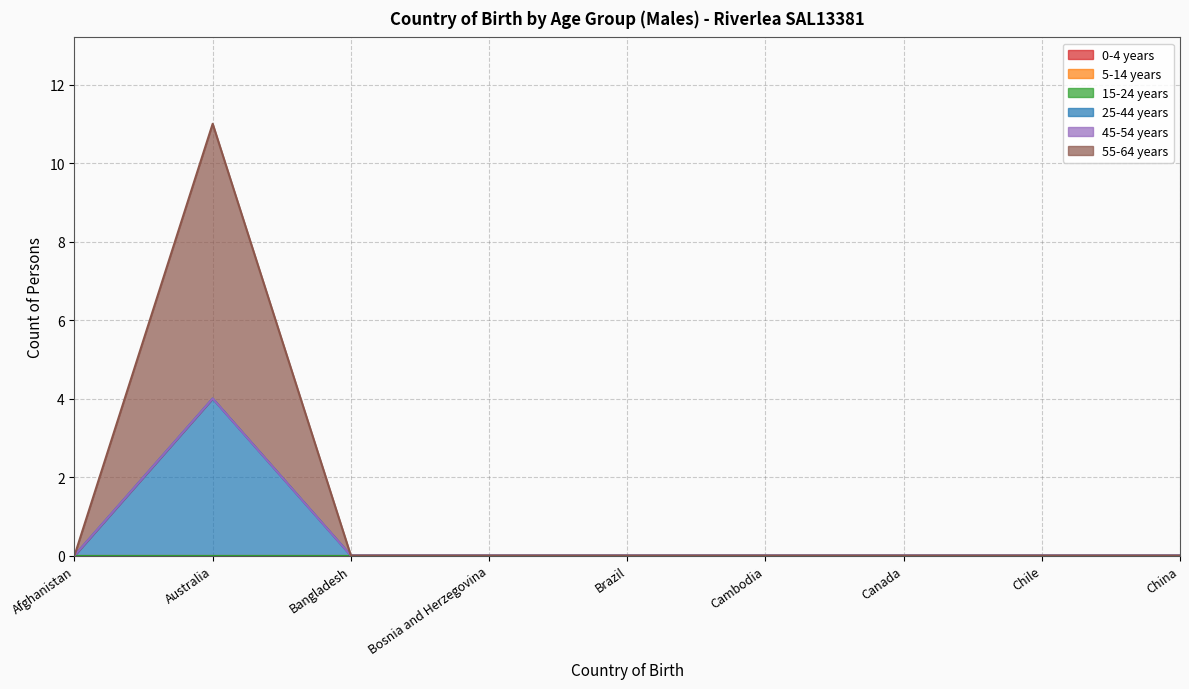

True or false: 45-54 years and 5-14 years intersect in this chart.

False